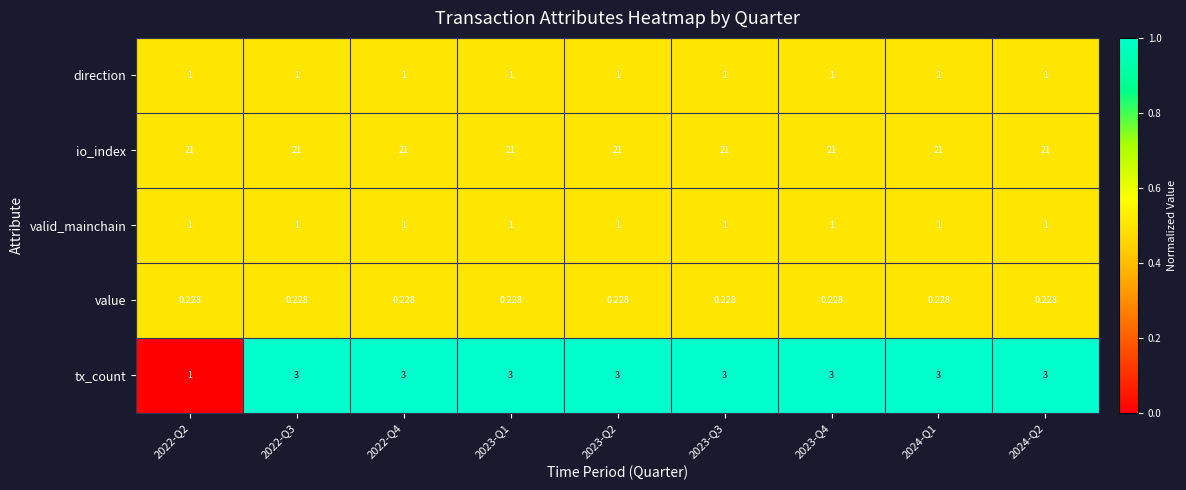

Which series has the widest spread of values?

tx_count